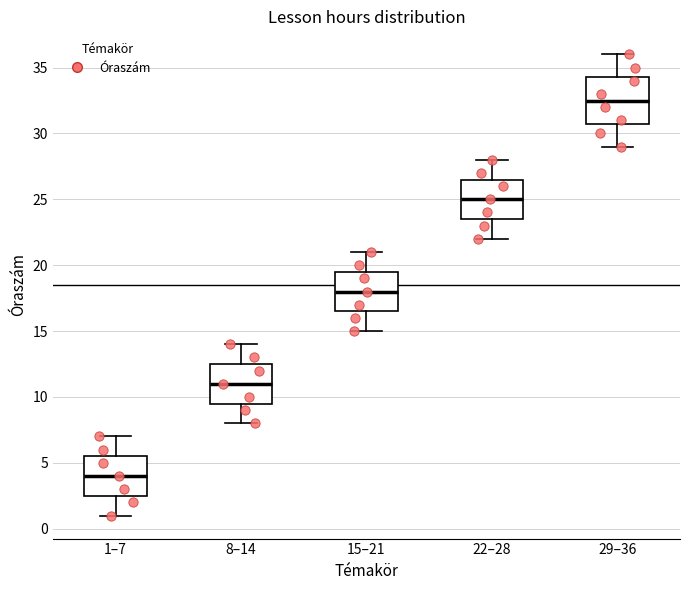

Reading left to right, read every box against the y-axis: the position of its median line, the range the box covers, and the ends of its whiskers. The values are not printed on the chart, so give them approximately, as read against the axis.

1–7: median 4.0, box 2.5 to 5.5, whiskers 1.0 to 7.0
8–14: median 11.0, box 9.5 to 12.5, whiskers 8.0 to 14.0
15–21: median 18.0, box 16.5 to 19.5, whiskers 15.0 to 21.0
22–28: median 25.0, box 23.5 to 26.5, whiskers 22.0 to 28.0
29–36: median 32.5, box 31.0 to 34.5, whiskers 29.0 to 36.0